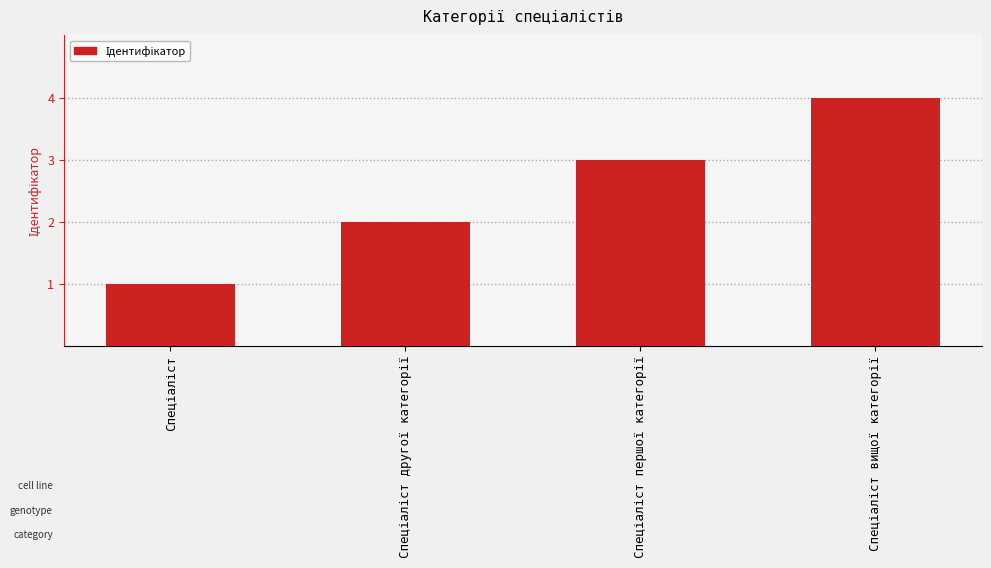

What is the difference between the maximum and minimum values?

3